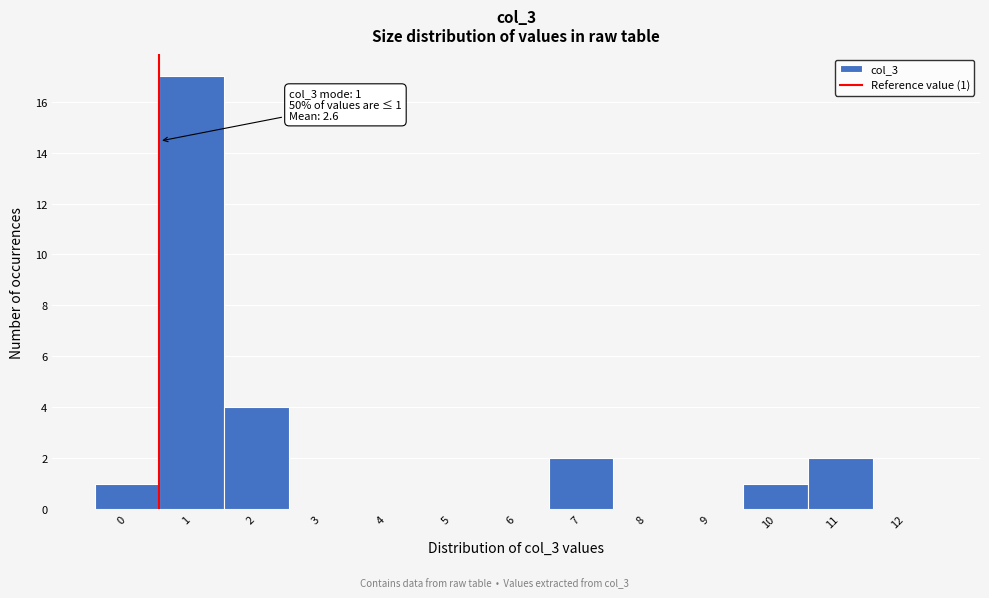

Reading right to left, extract all data points from this chart.

12=0	11=2	10=1	9=0	8=0	7=2	6=0	5=0	4=0	3=0	2=4	1=17	0=1